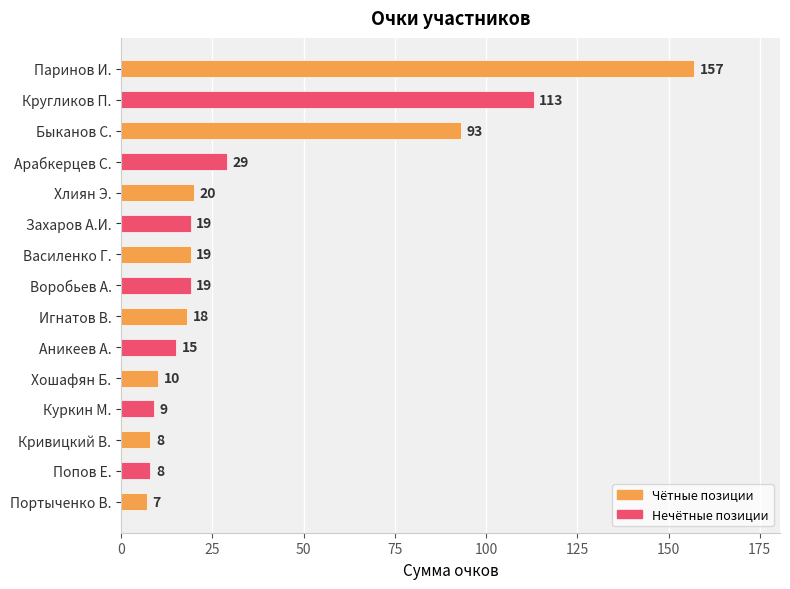

What is the label of the 4th bar from the bottom?

Куркин М.